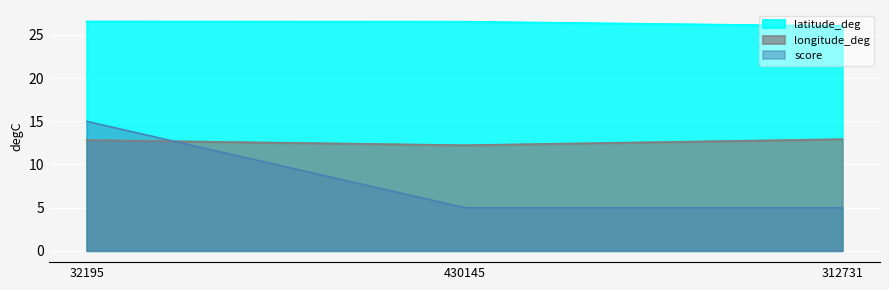

What is the average value of the latitude_deg series?

26.4